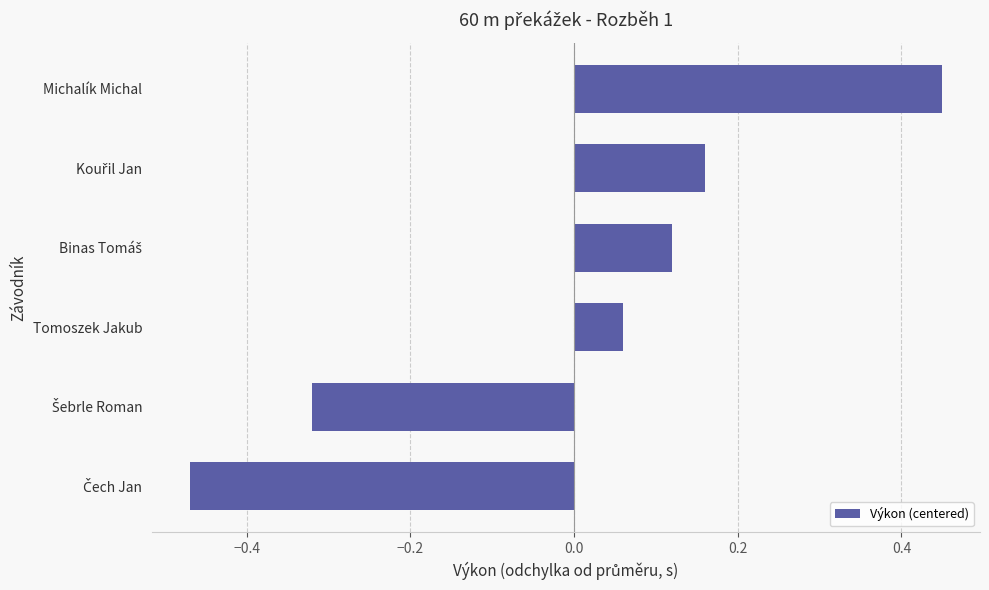

Is it true that the value at Tomoszek Jakub is 0.0?

False